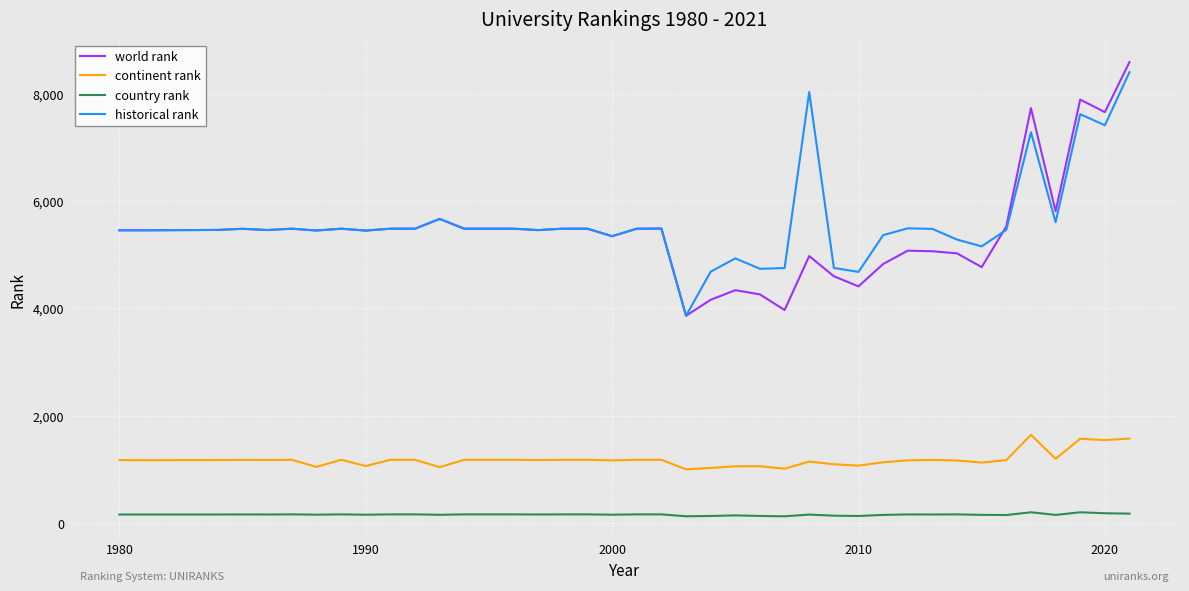

What is the maximum value for world rank?

8589